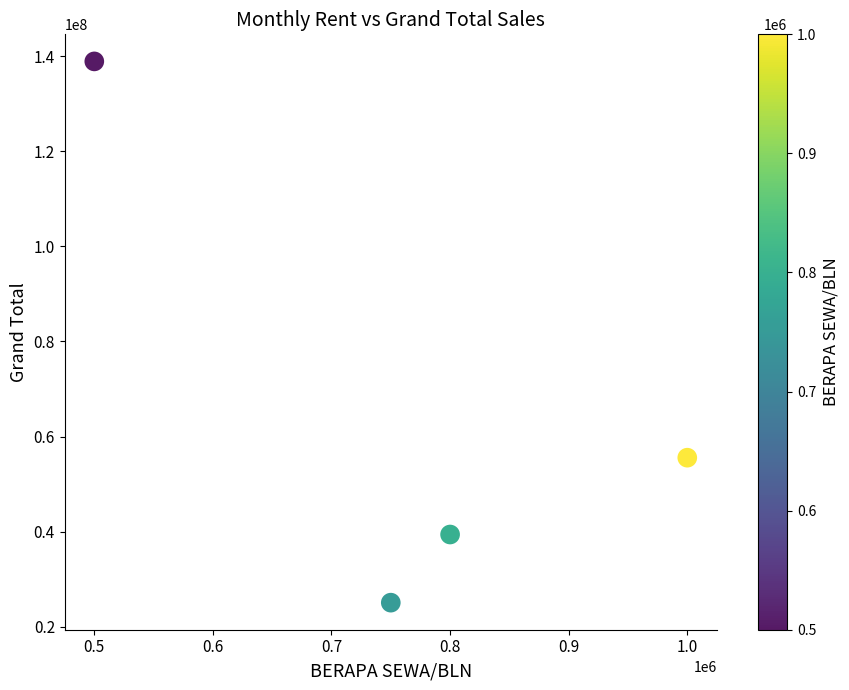

What Y value in the scatter plot is closest to 81979500?

55549640